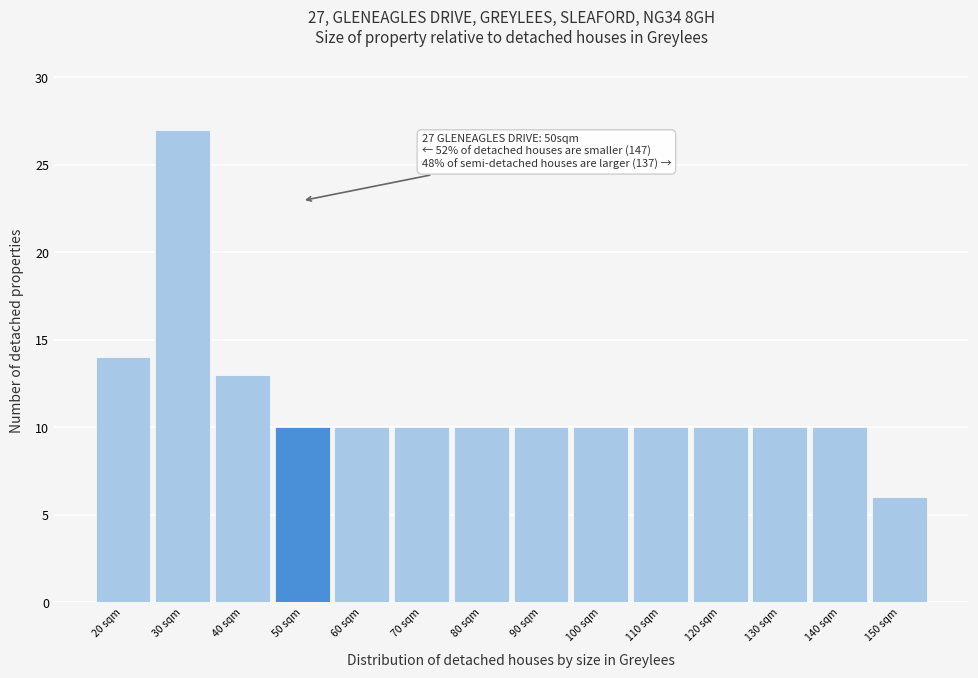

Reading left to right, list all the values displayed in this chart.

20 sqm=14	30 sqm=27	40 sqm=13	50 sqm=10	60 sqm=10	70 sqm=10	80 sqm=10	90 sqm=10	100 sqm=10	110 sqm=10	120 sqm=10	130 sqm=10	140 sqm=10	150 sqm=6